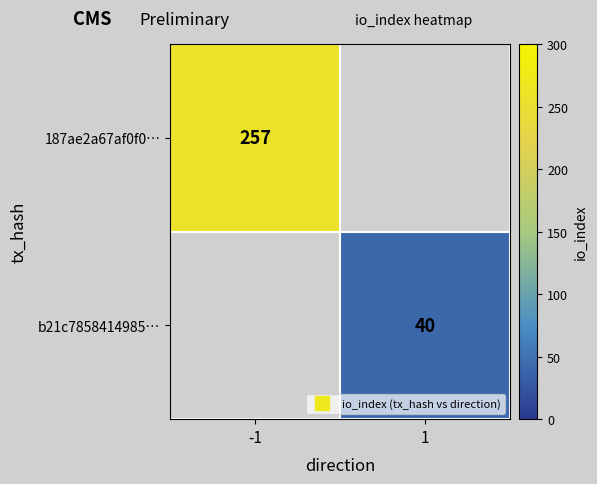

At which category does the chart reach its minimum across all series?

1